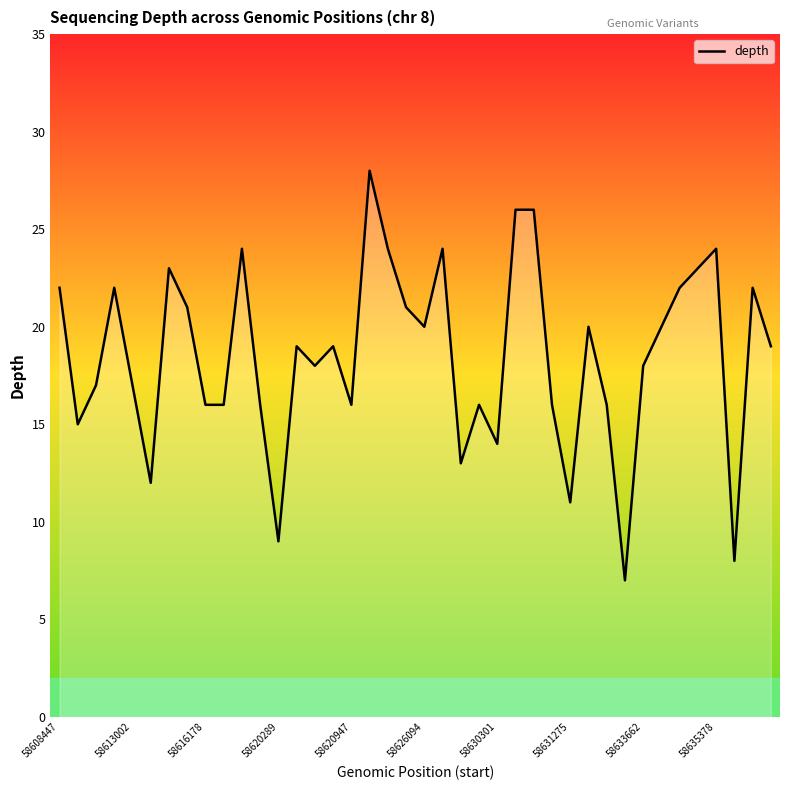

What is the difference between the maximum and minimum values?

21